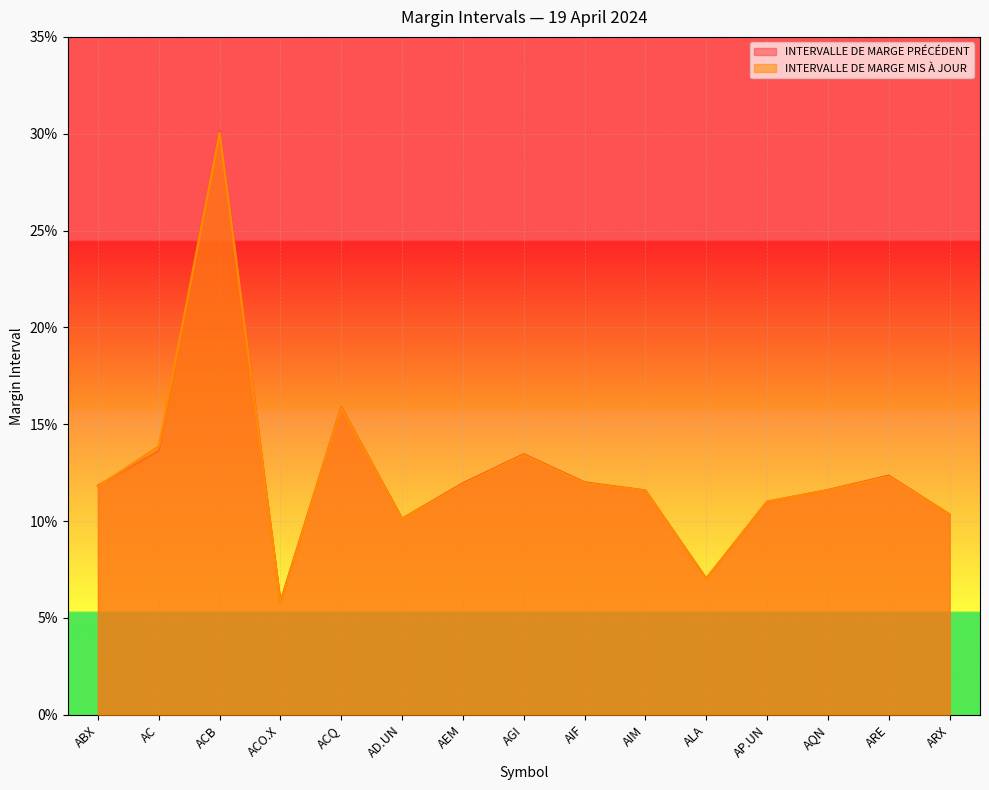

Where do INTERVALLE DE MARGE PRÉCÉDENT and INTERVALLE DE MARGE MIS À JOUR first cross each other?

ABX and AC